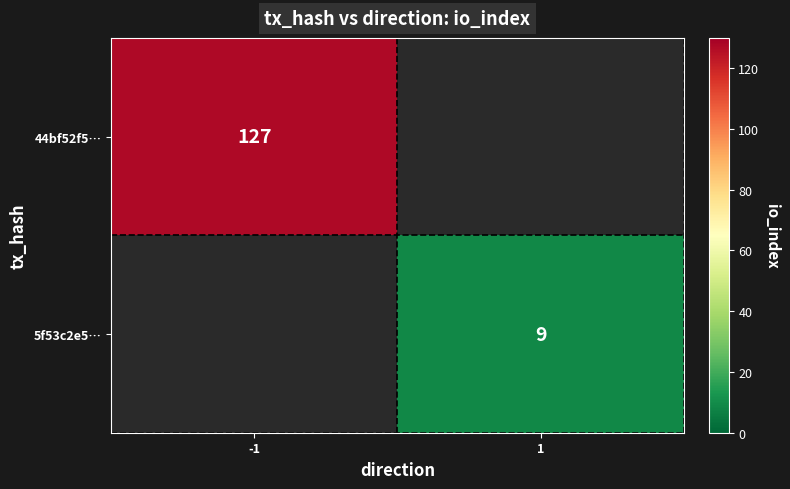

Is the value of 5f53c2e5… at 1 greater than the value of 44bf52f5… at -1?

No